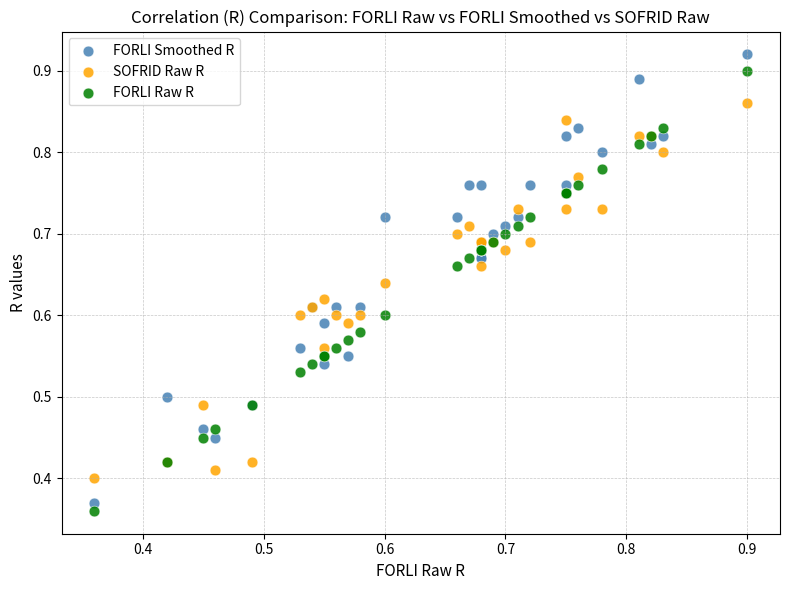

Which series contains the lowest Y value?

FORLI Raw R